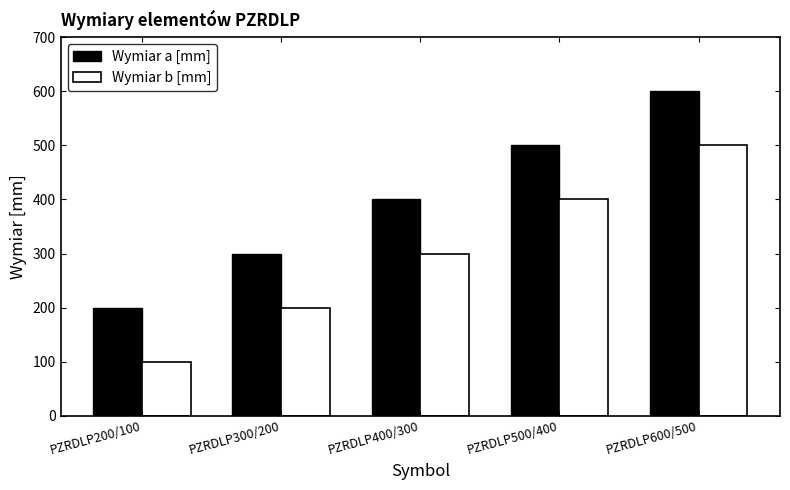

Are the bars horizontal?

No